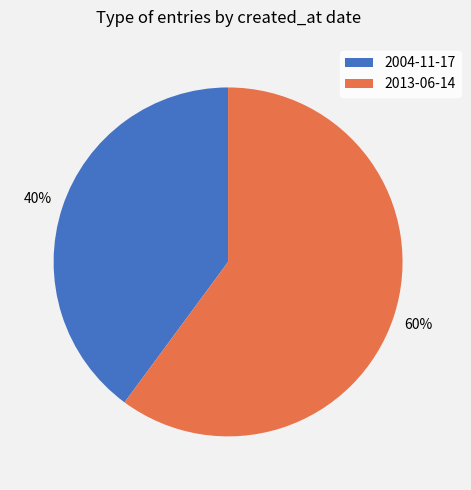

Rank the categories by value from highest to lowest.

2013-06-14, 2004-11-17